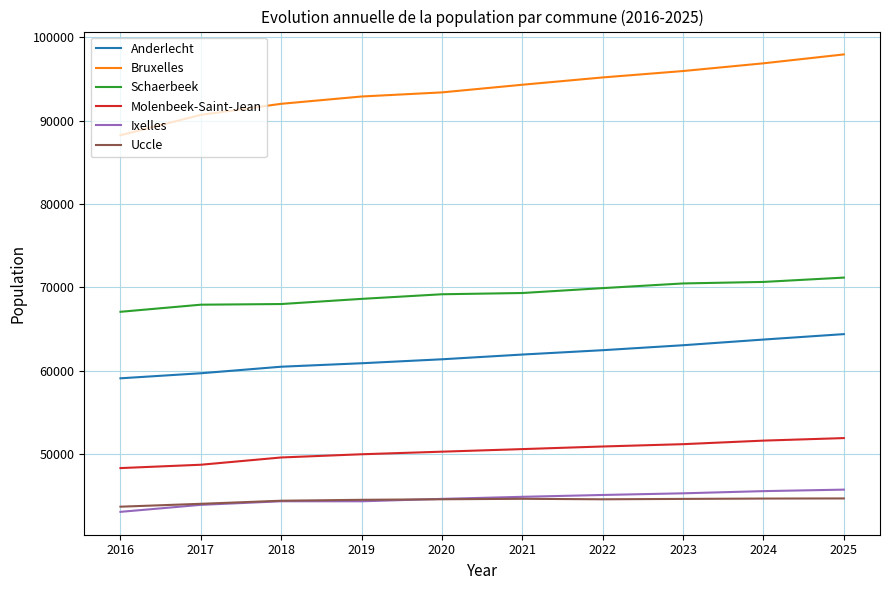

What is the lowest value of the Ixelles series?

43090